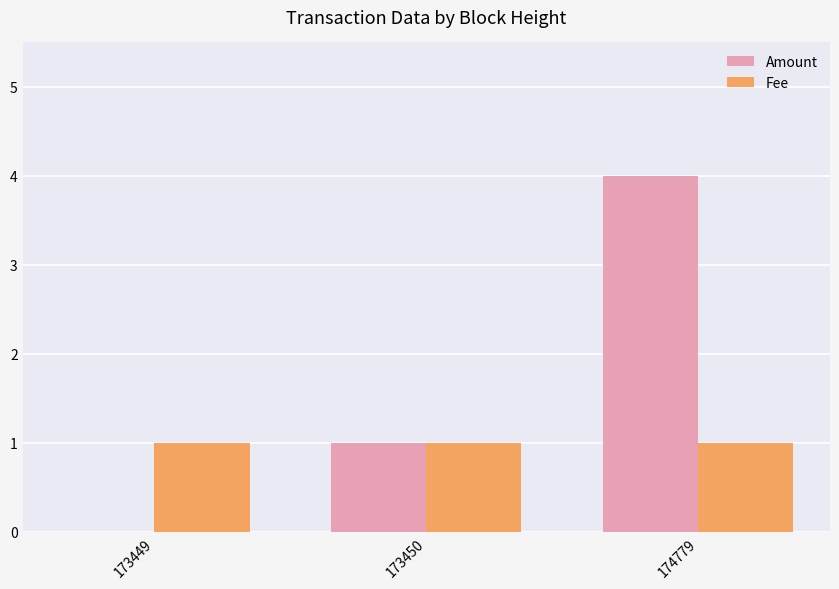

What is the sum of all Fee values?

3